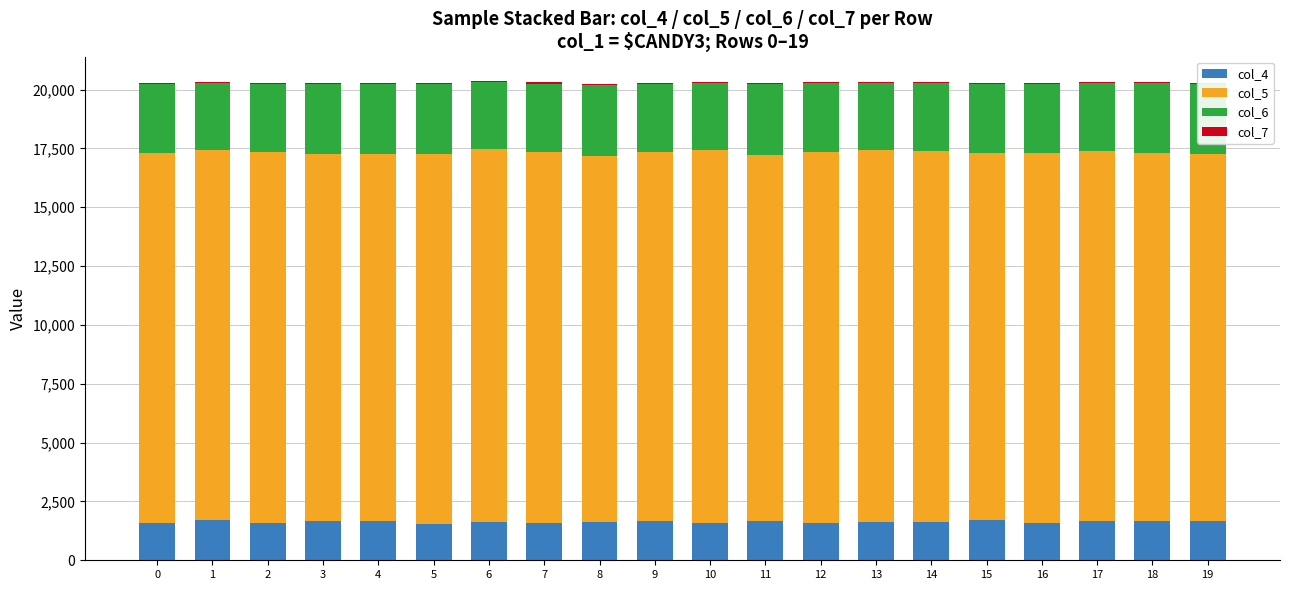

Are the bars grouped side by side (vs. stacked)?

No